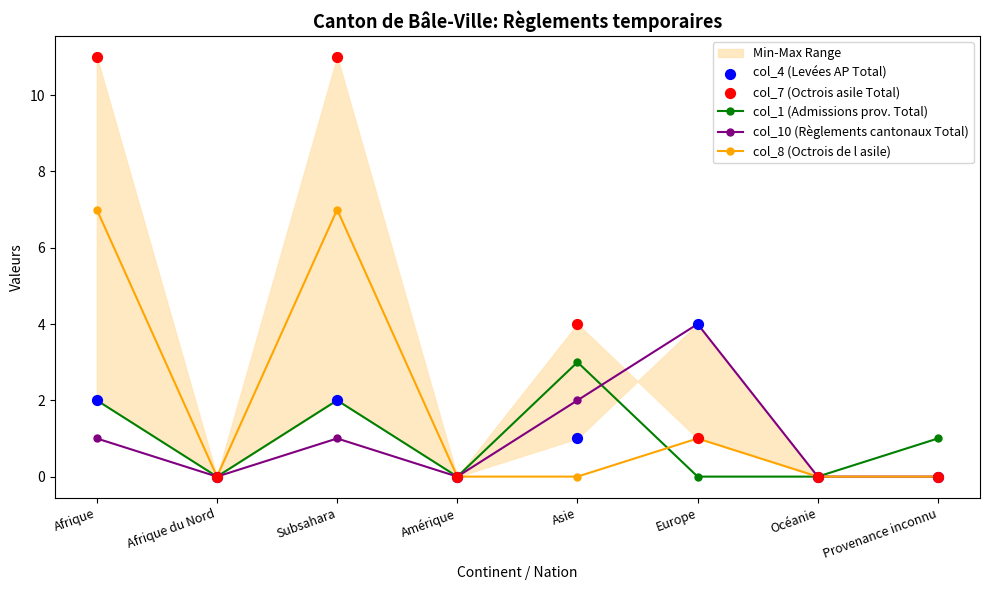

At how many categories does at least one series exceed 0?

5